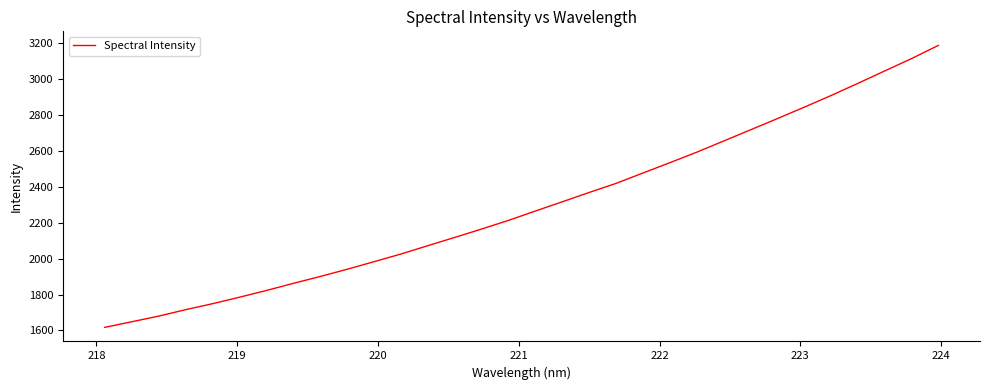

What is the difference between the maximum and minimum values?

1569.6